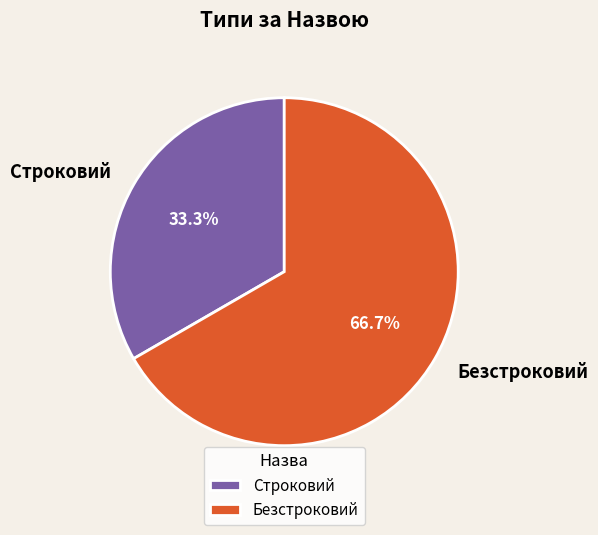

What portion of the pie excludes Строковий?

66.7%